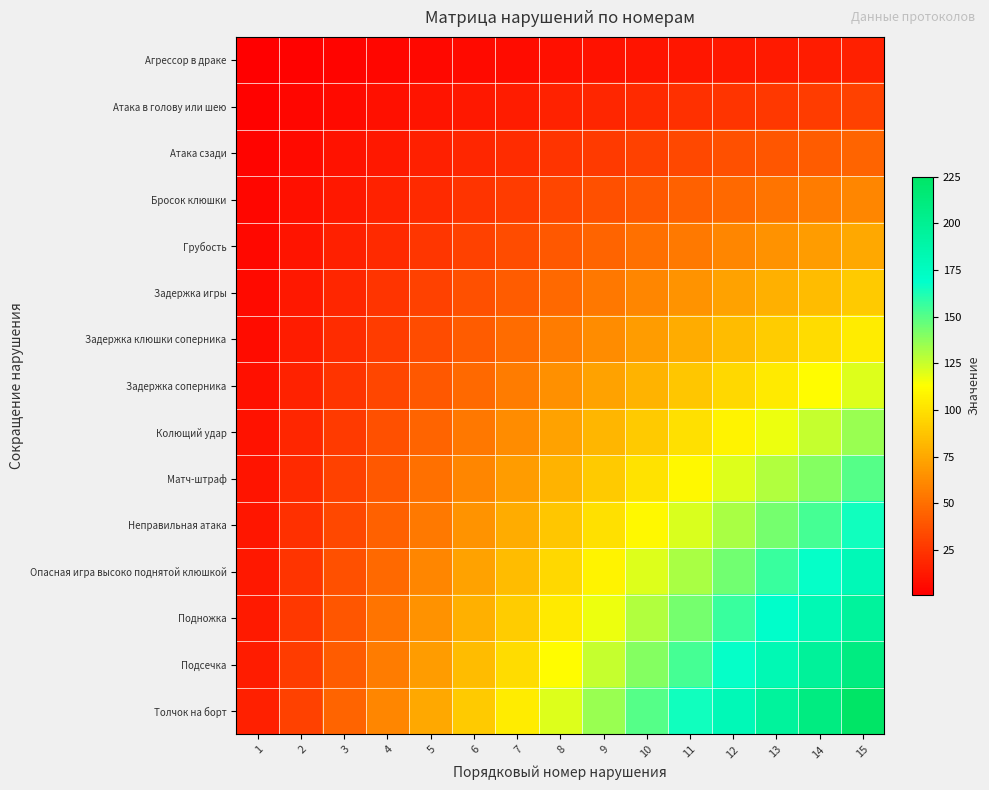

Which series has the largest range (max minus min)?

Толчок на борт